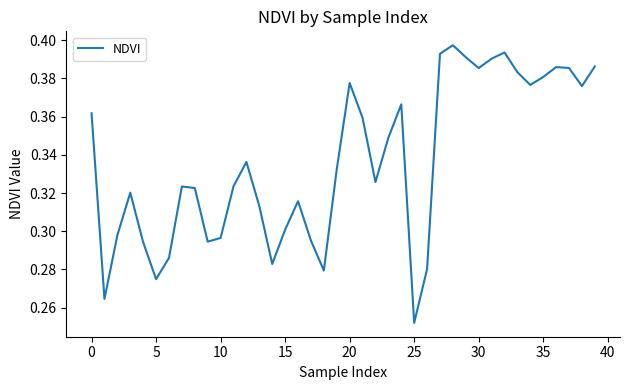

What is the value of the 11th point from the left?

0.3